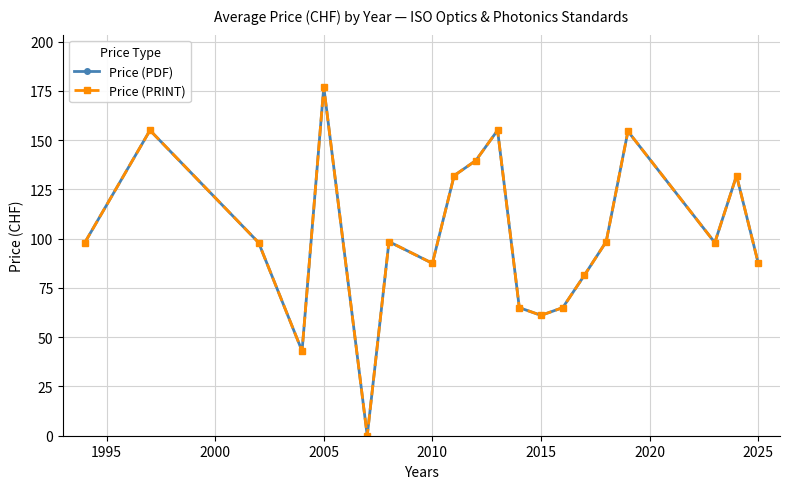

Does the chart have visible grid lines?

Yes